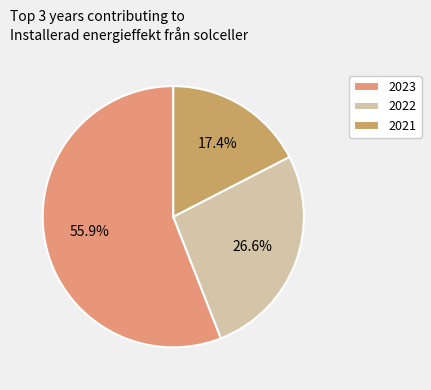

Which category has the biggest portion of the pie?

2023